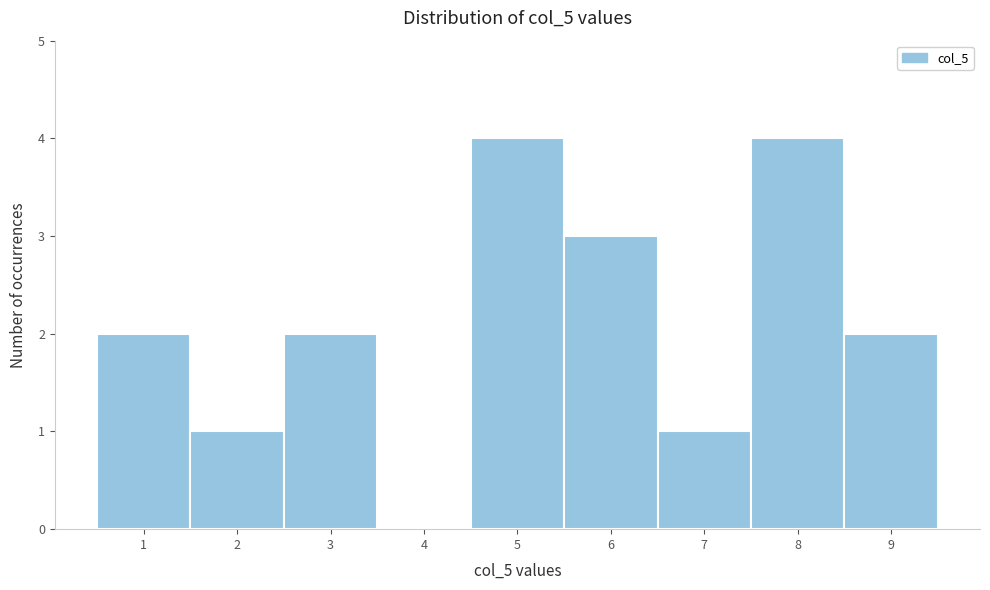

Reading left to right, extract all data points from this chart.

1=2	2=1	3=2	4=0	5=4	6=3	7=1	8=4	9=2